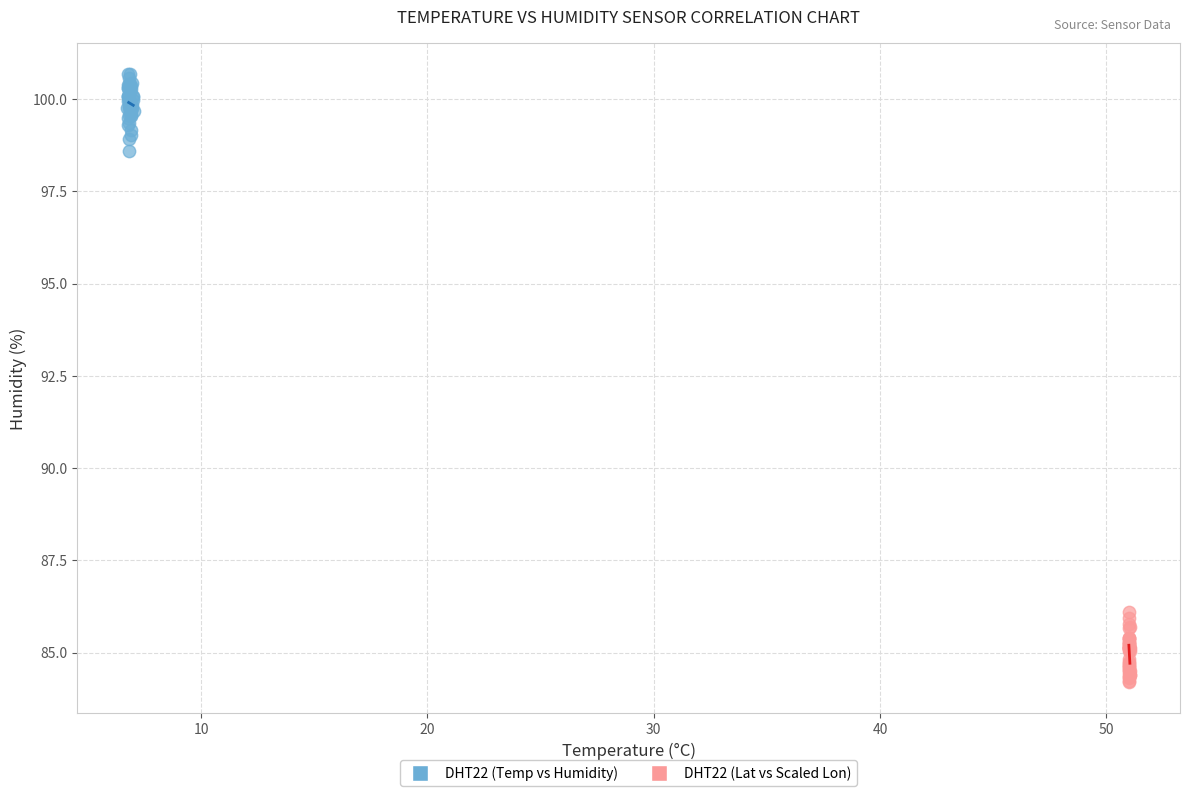

Which series reaches the minimum Y coordinate?

DHT22 (Lat vs Scaled Lon)